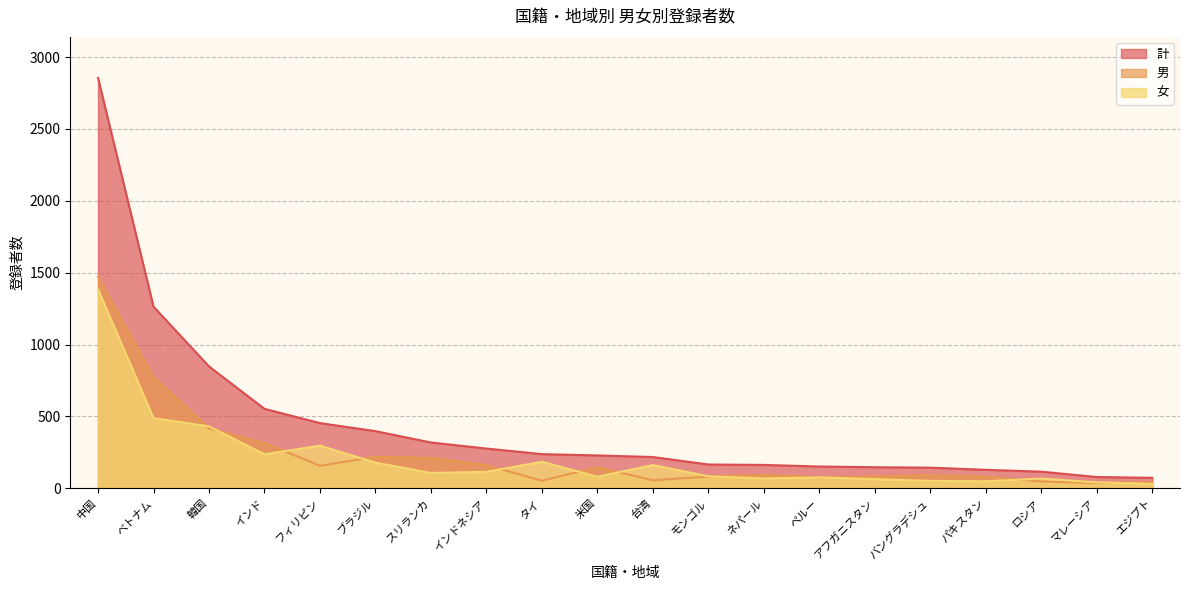

How many values in the 計 series exceed 229?

9